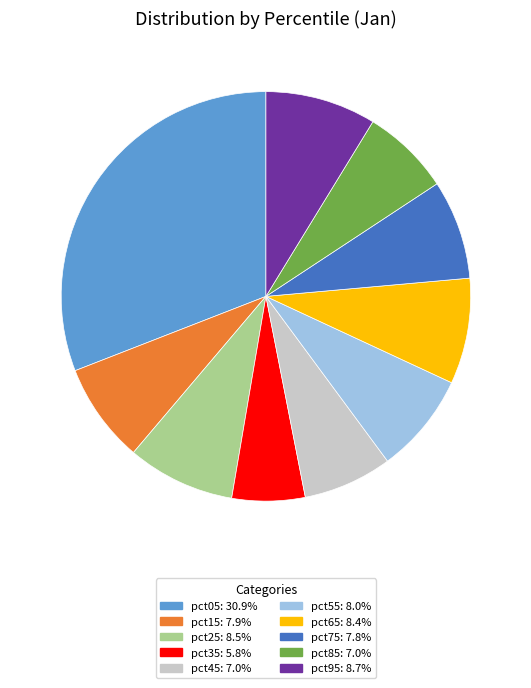

What is the smallest slice in the pie chart?

pct35